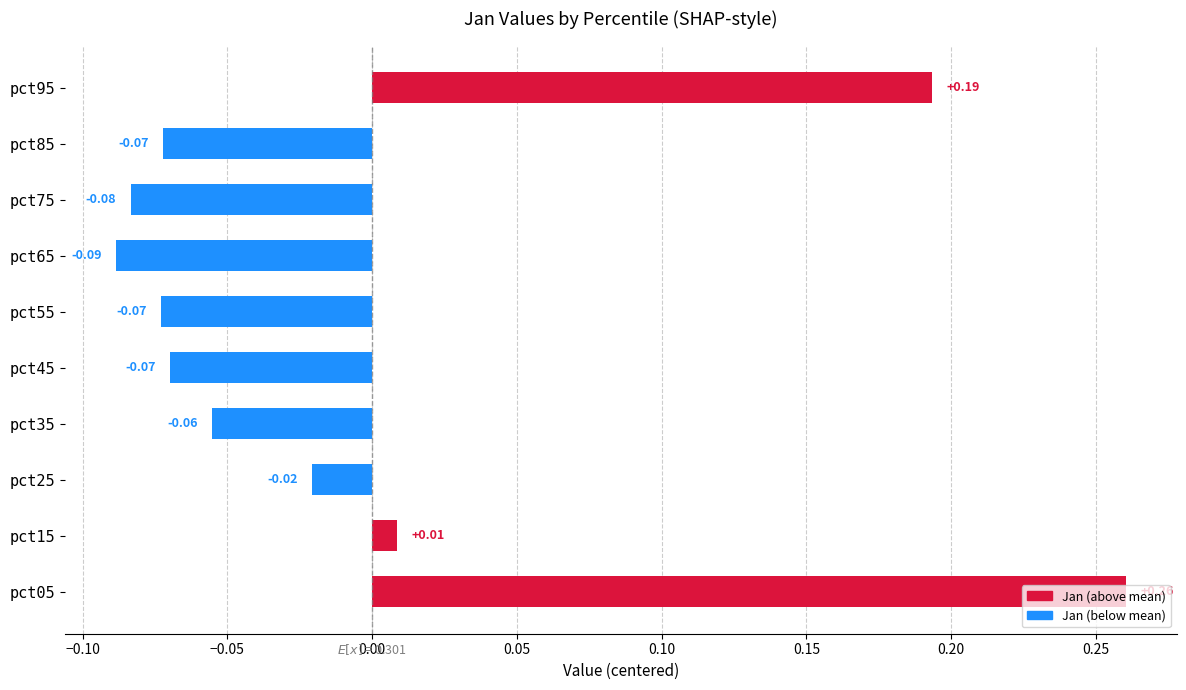

Between pct85 and pct05, which is larger?

pct05